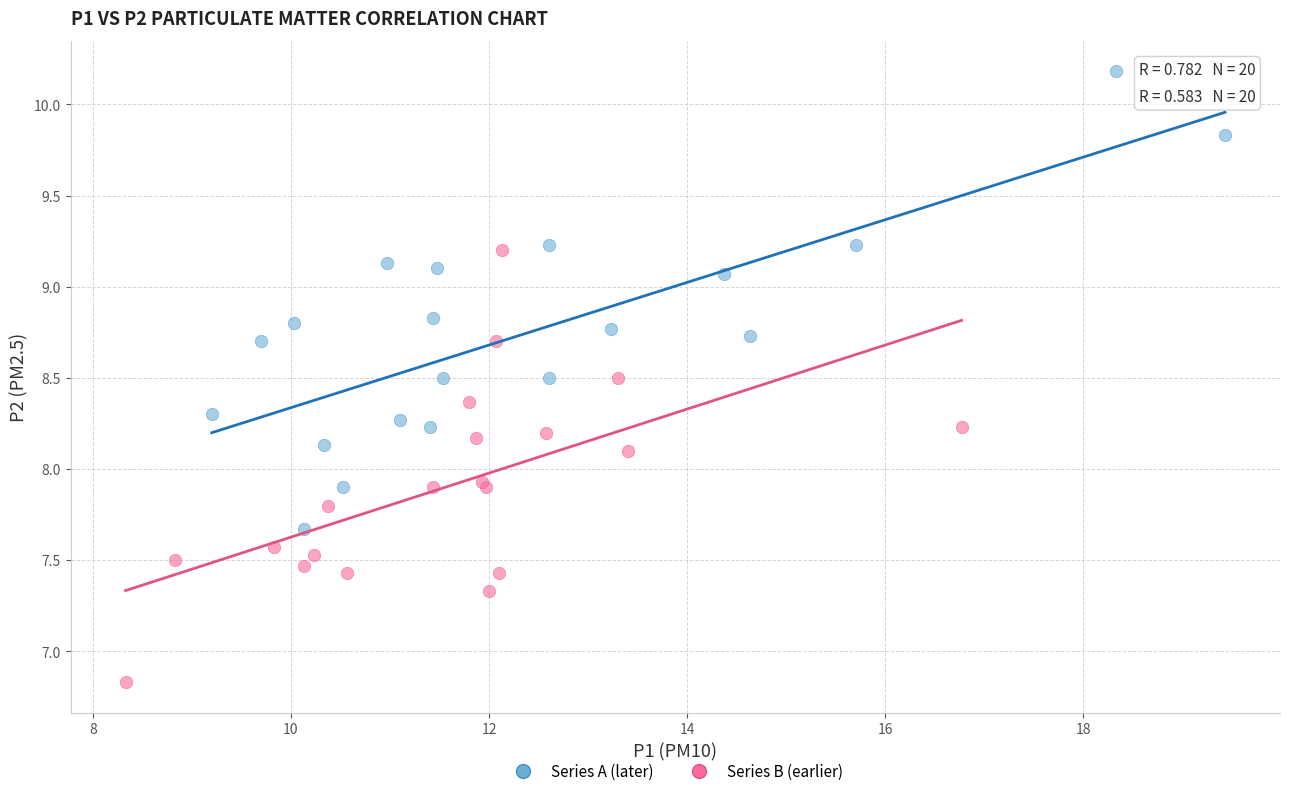

Which series reaches the minimum Y coordinate?

Series B (earlier)